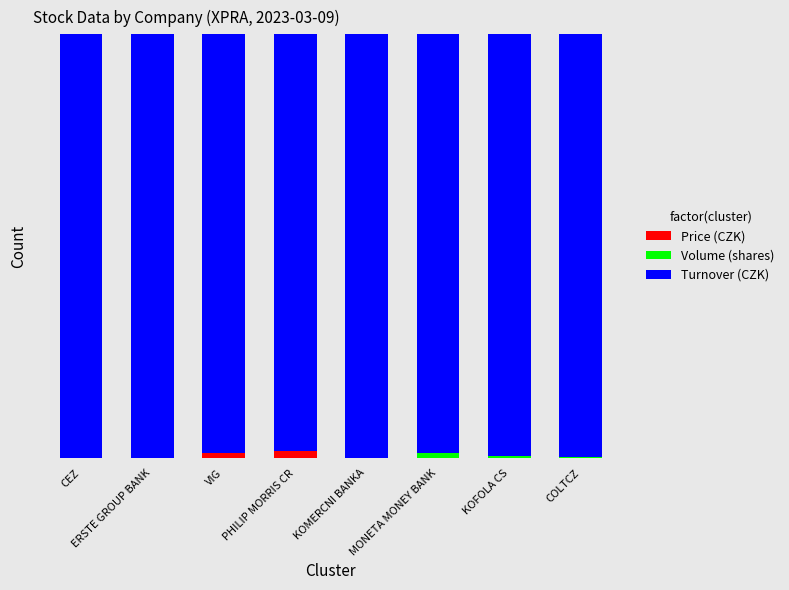

What is the total value across all series at PHILIP MORRIS CR?

1.0